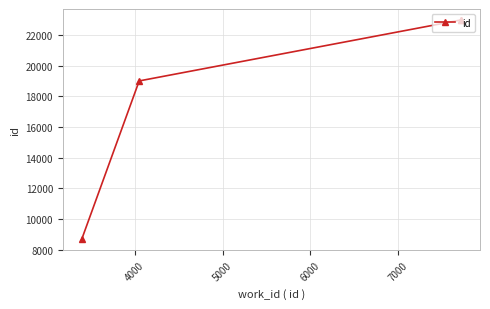

What is the average value?

18404